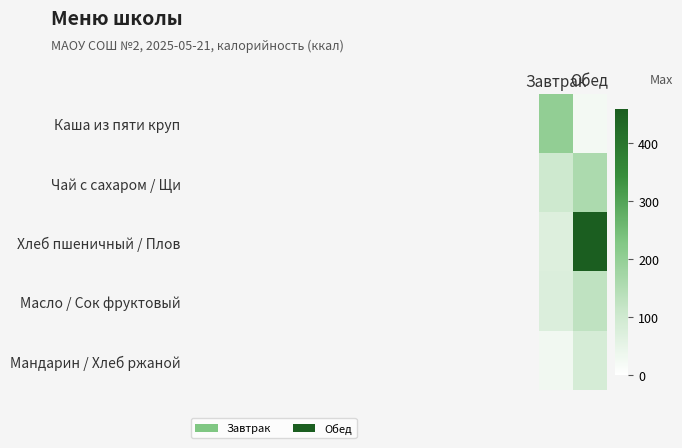

At which category is the sum across all series the highest?

Обед